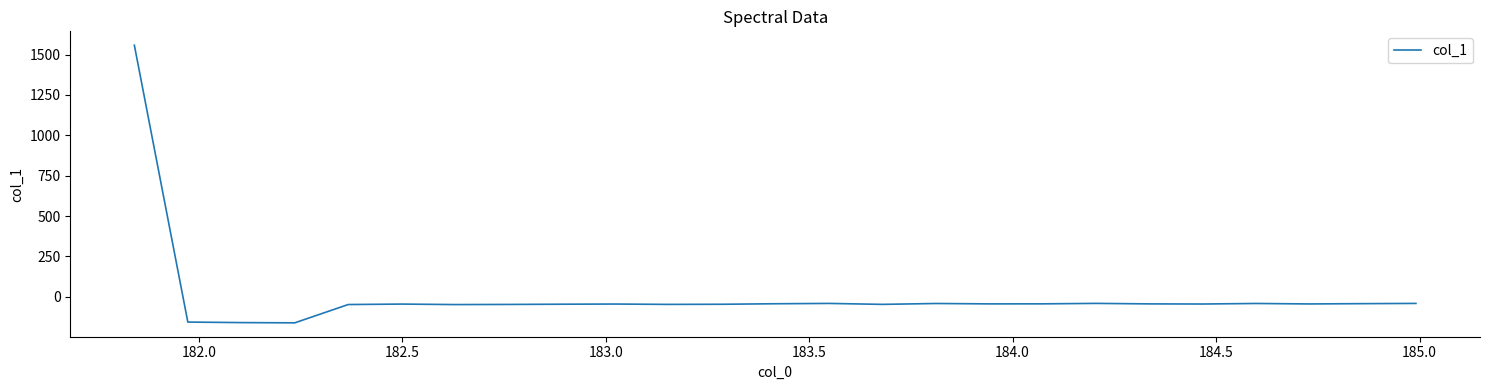

How many series are shown in this chart?

1